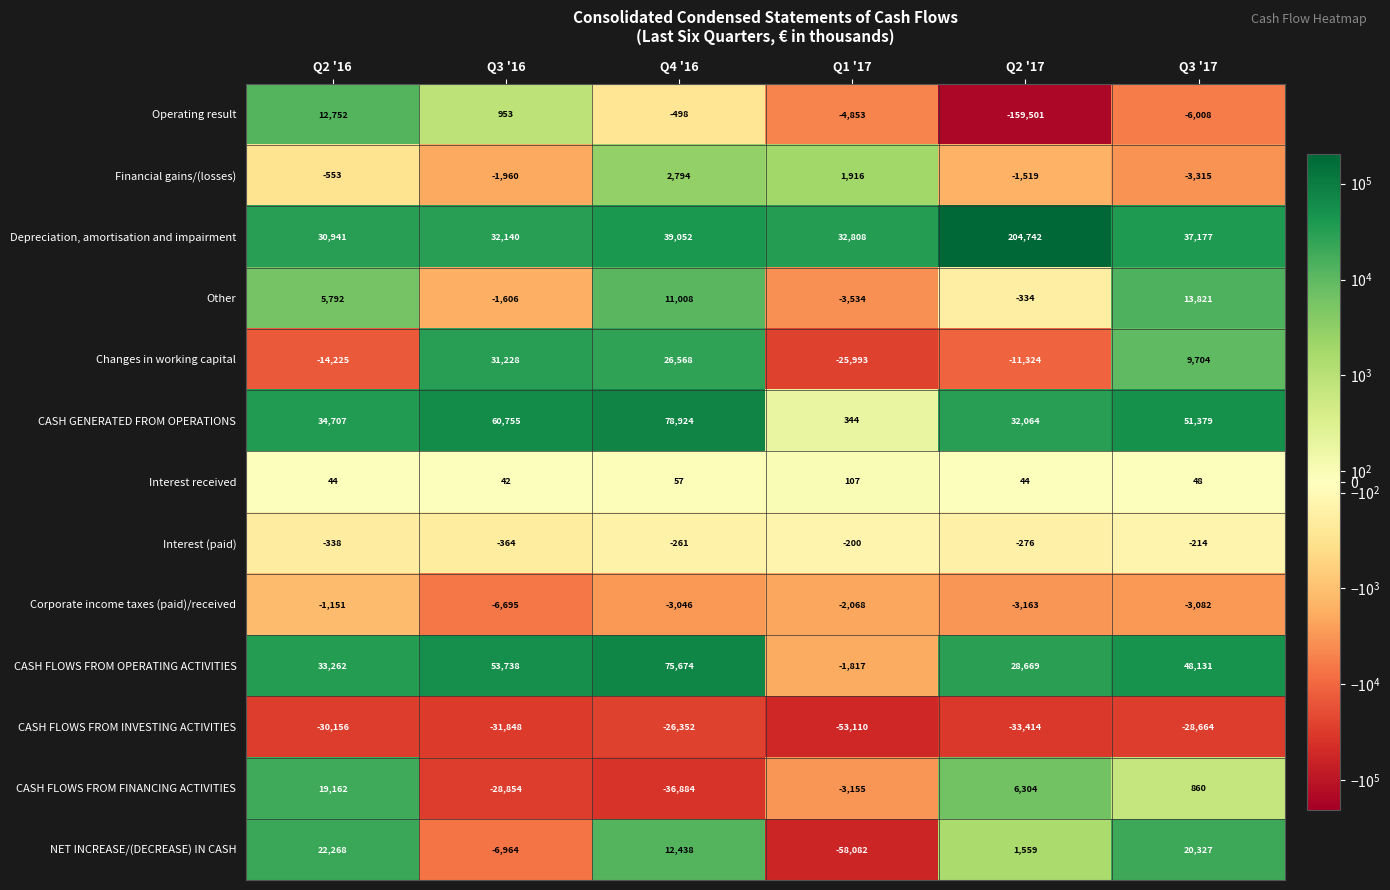

True or false: Financial gains/(losses) has a value of -1960 at Q3 '16.

True